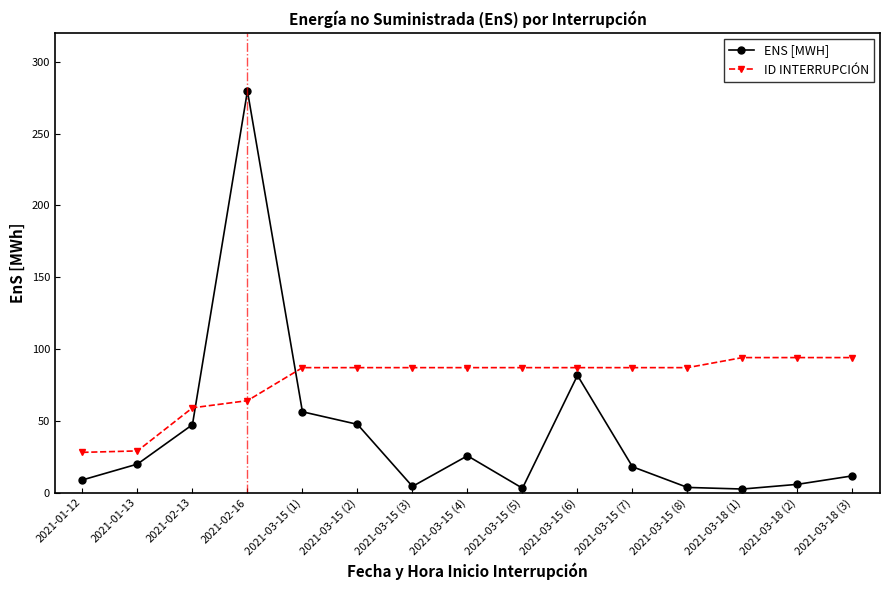

How many values in the ID INTERRUPCIÓN series are below 87?

4